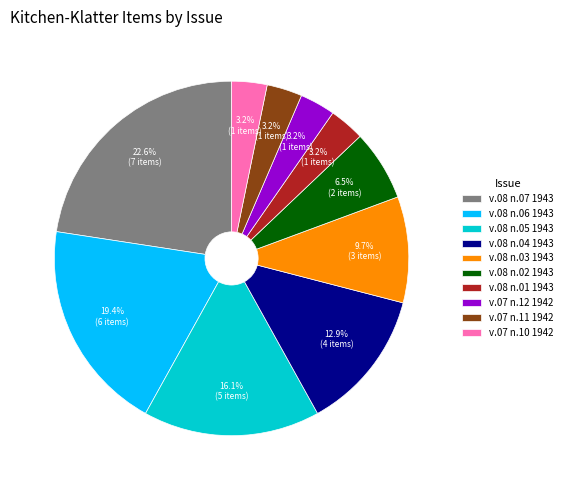

What portion of the pie excludes v.08 n.07 1943?

77.4%